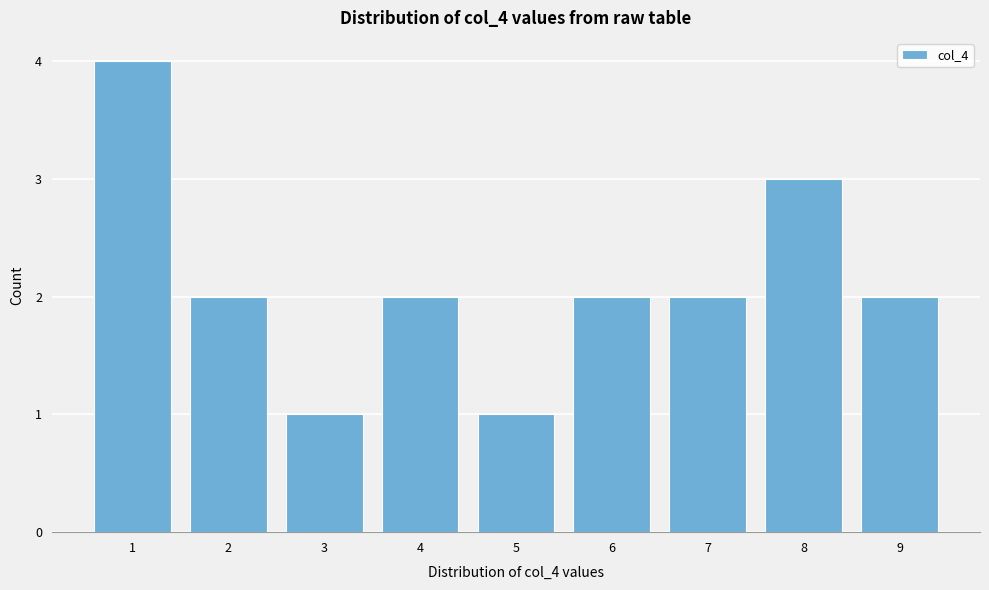

How tall is the bar that spans 5.5 to 6.5 on the x-axis? The values are not printed on the chart, so give them approximately, as read against the axis.

2